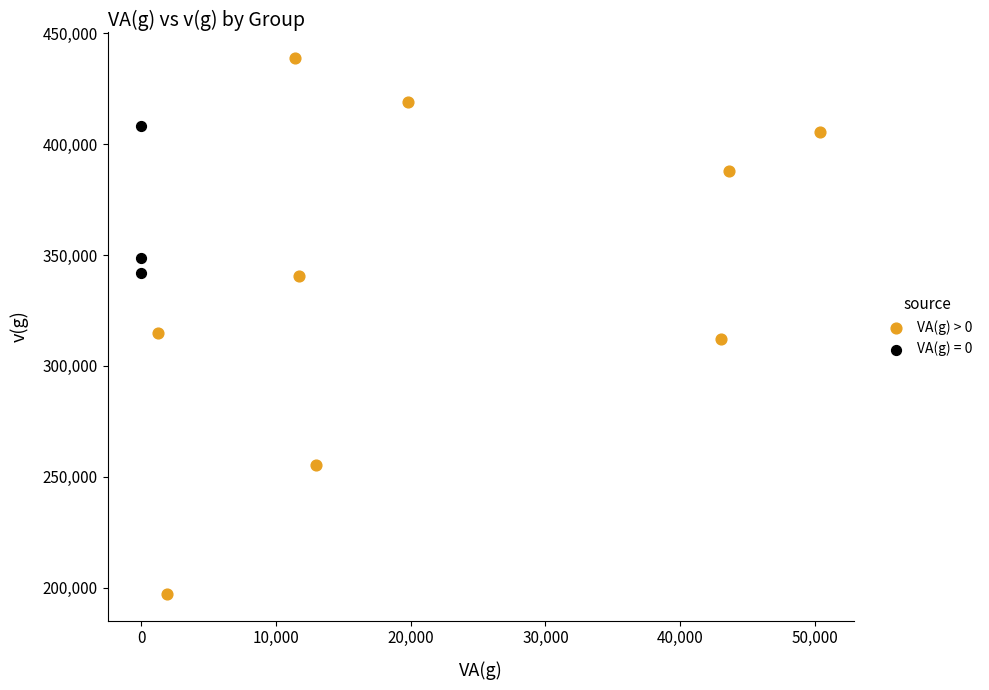

Which series has the largest Y range (max minus min)?

VA(g) > 0